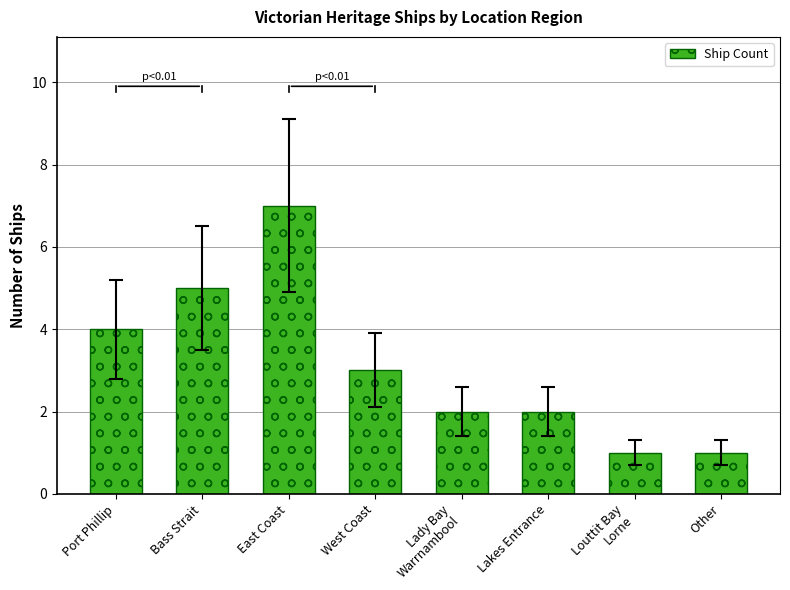

At which label does the data first exceed 3?

Port Phillip